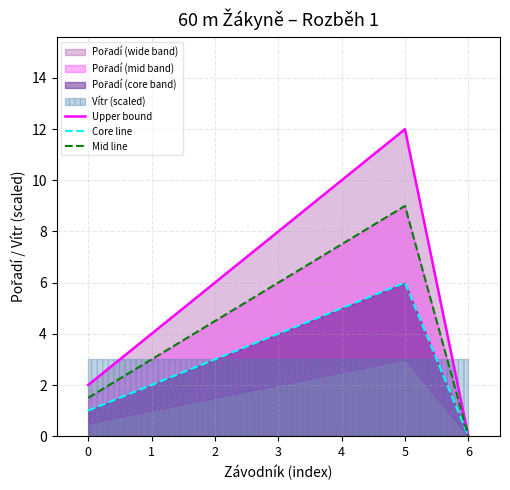

True or false: Core line and Mid line cross at least once.

False